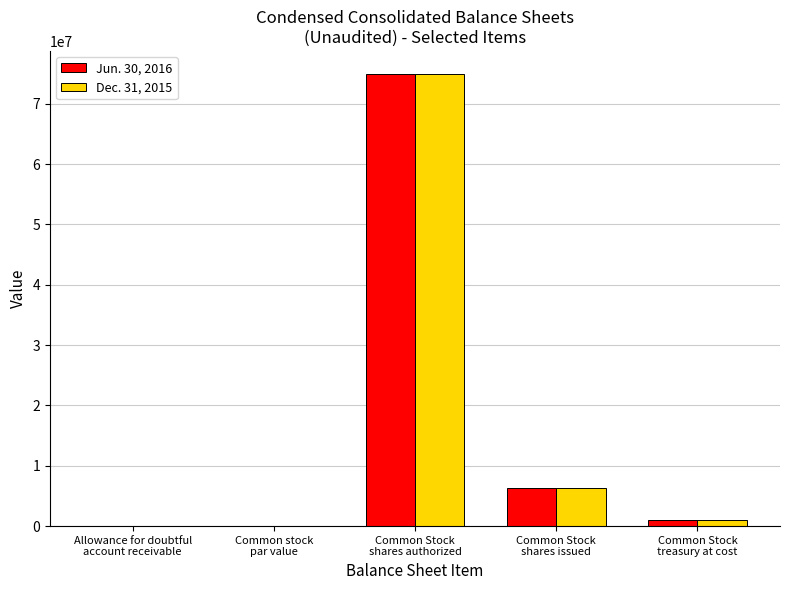

What is the maximum value shown in the chart?

75000000.0